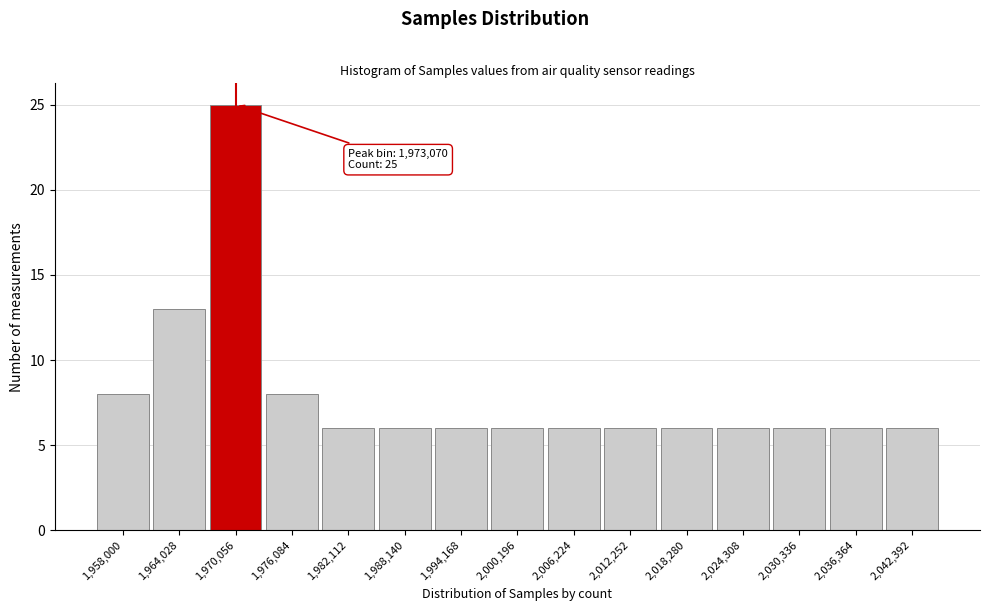

Reading right to left, transcribe all the data shown in this chart.

6	6	6	6	6	6	6	6	6	6	6	8	25	13	8